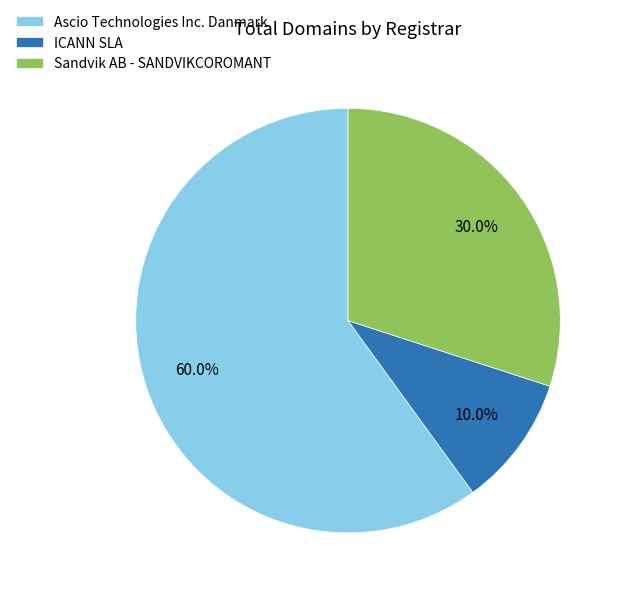

What percentage is the Sandvik AB - SANDVIKCOROMANT slice, to the nearest percent?

30%